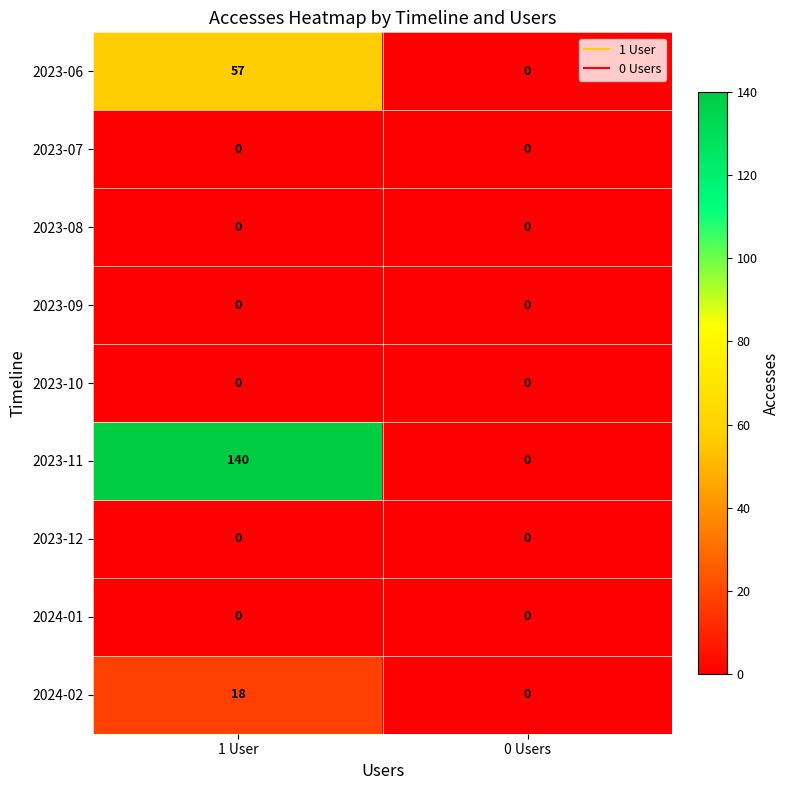

Reading left to right, transcribe all the data shown in this chart.

2023-06: 57	0
2023-07: 0	0
2023-08: 0	0
2023-09: 0	0
2023-10: 0	0
2023-11: 140	0
2023-12: 0	0
2024-01: 0	0
2024-02: 18	0